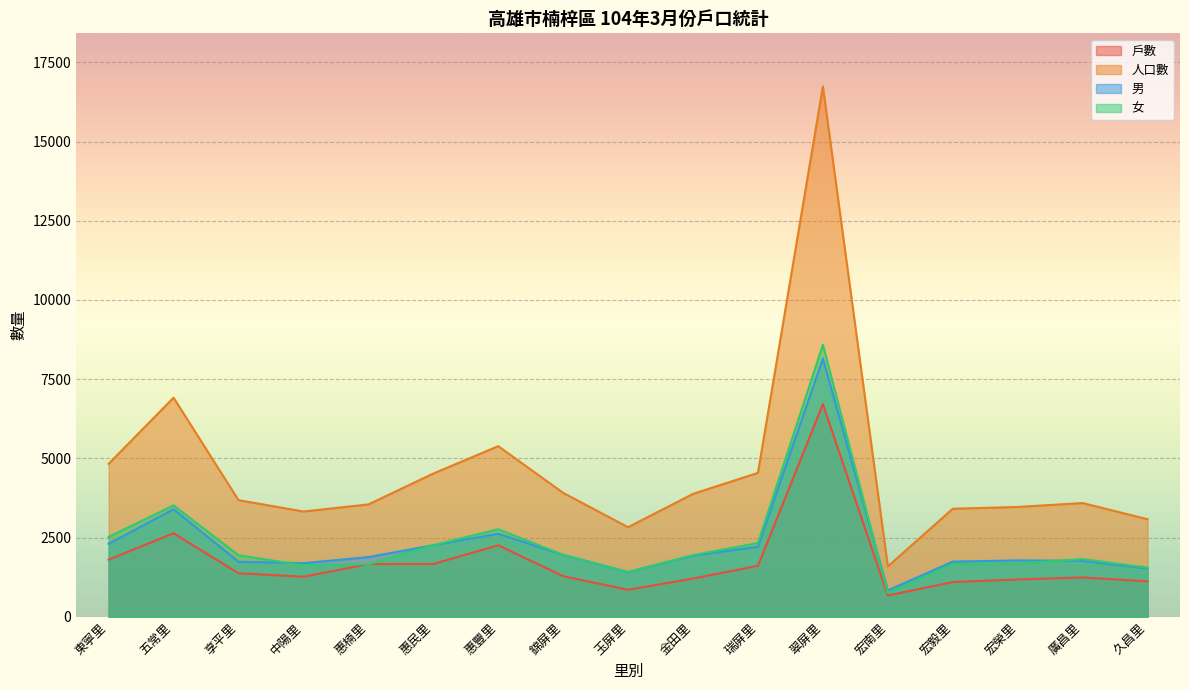

True or false: 戶數 and 男 cross at least once.

False